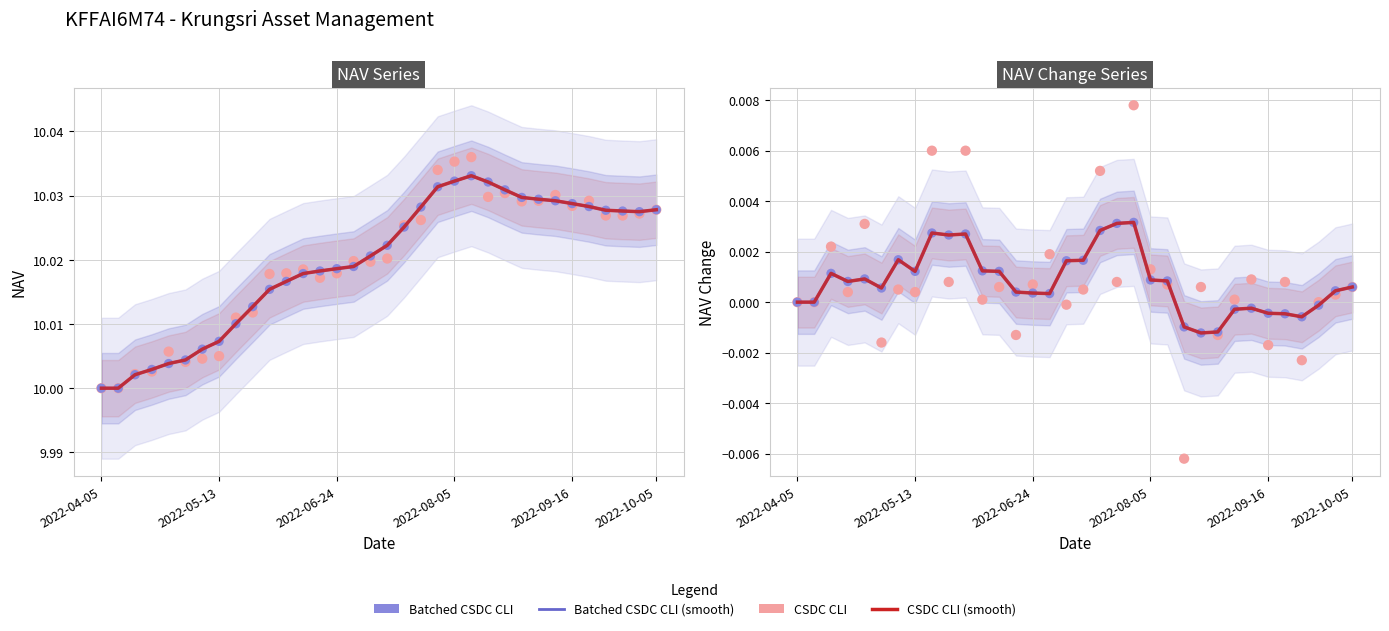

Which series contains the highest Y value?

CSDC CLI